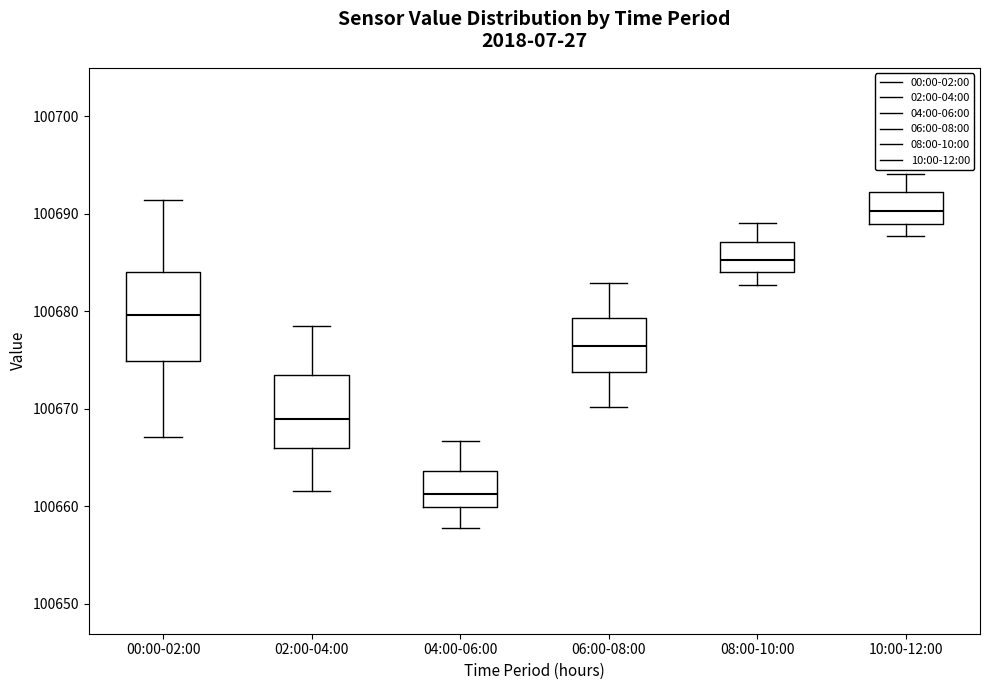

Which box's median line is the highest?

10:00-12:00